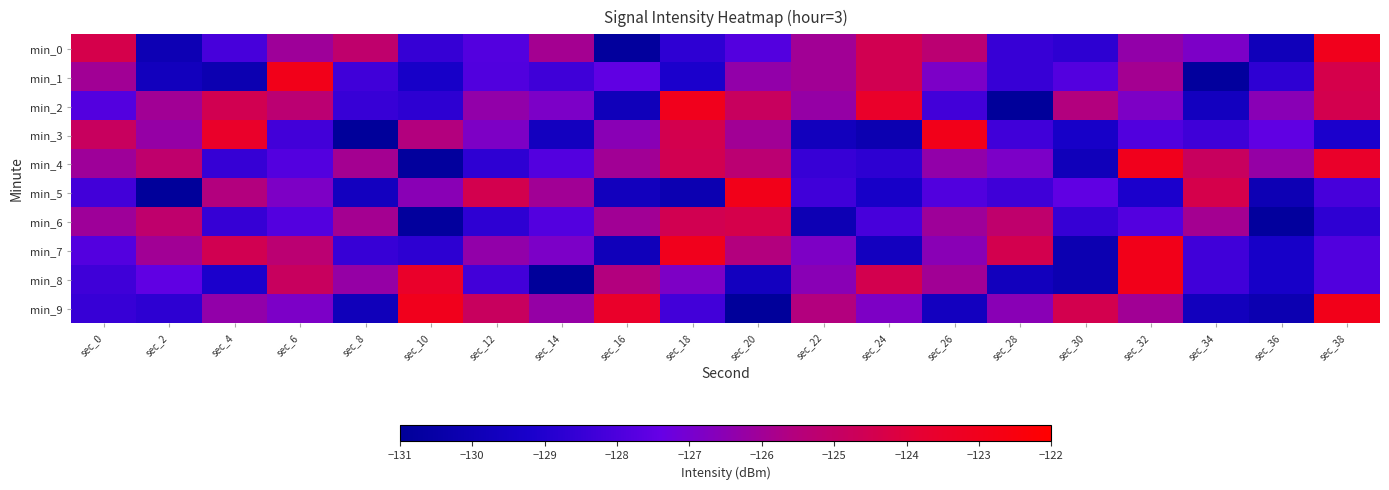

What is the total value across all series at sec_34?

-1277.0